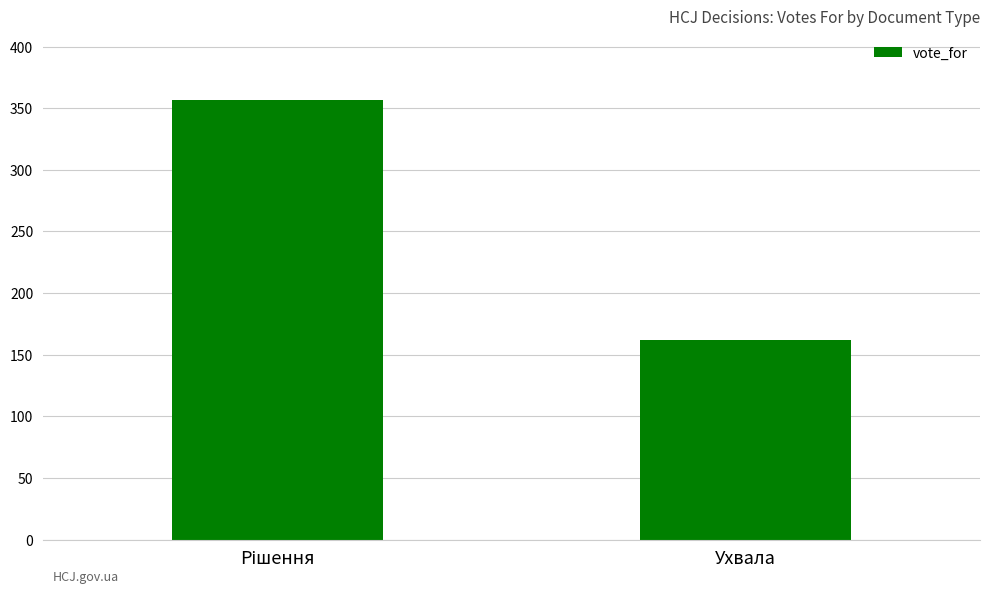

What is the maximum value shown in the chart?

357